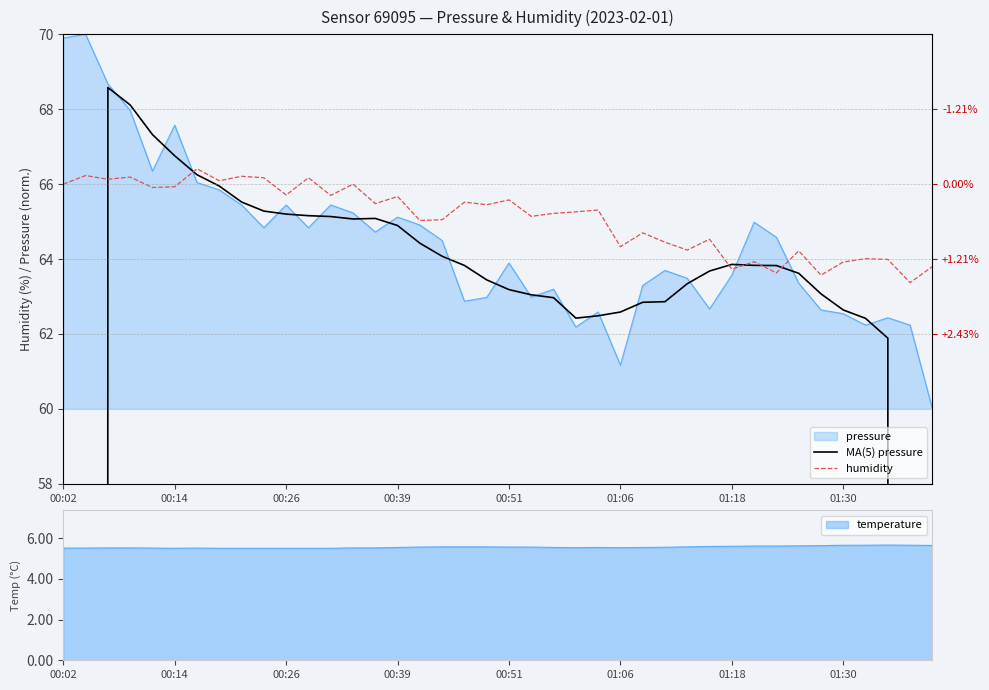

Does the chart have visible grid lines?

No